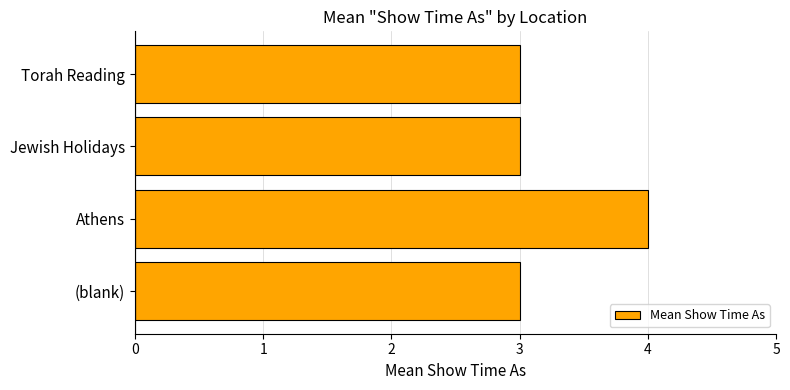

What is the ratio of the value at (blank) to the value at Jewish Holidays?

1.0